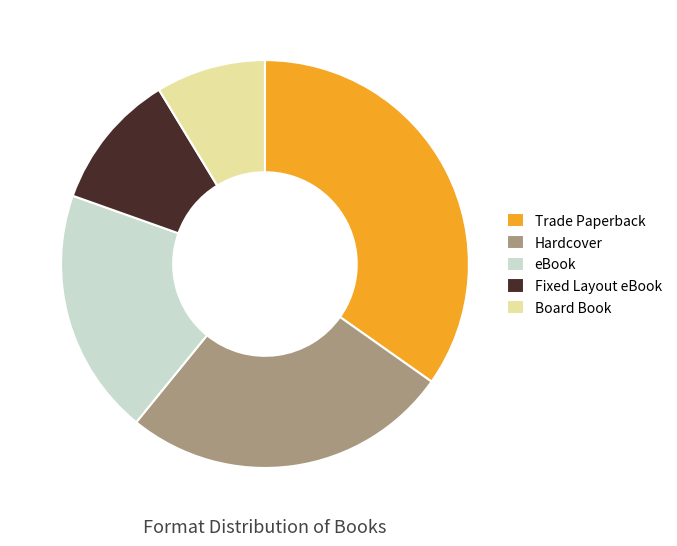

Rank the categories by value from highest to lowest.

Trade Paperback, Hardcover, eBook, Fixed Layout eBook, Board Book